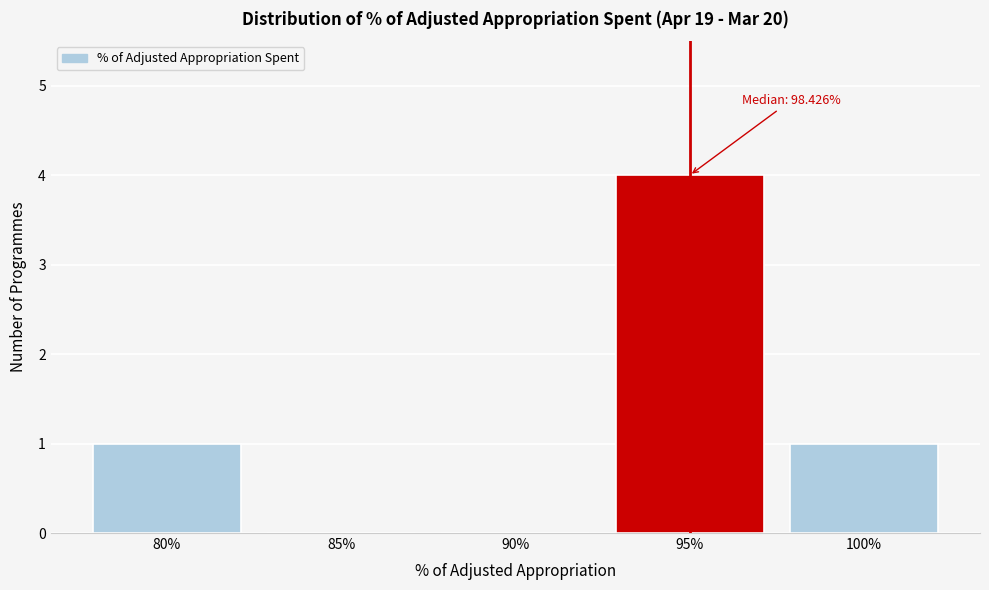

Reading left to right, what are all the values shown in this chart?

80%=1	85%=0	90%=0	95%=4	100%=1